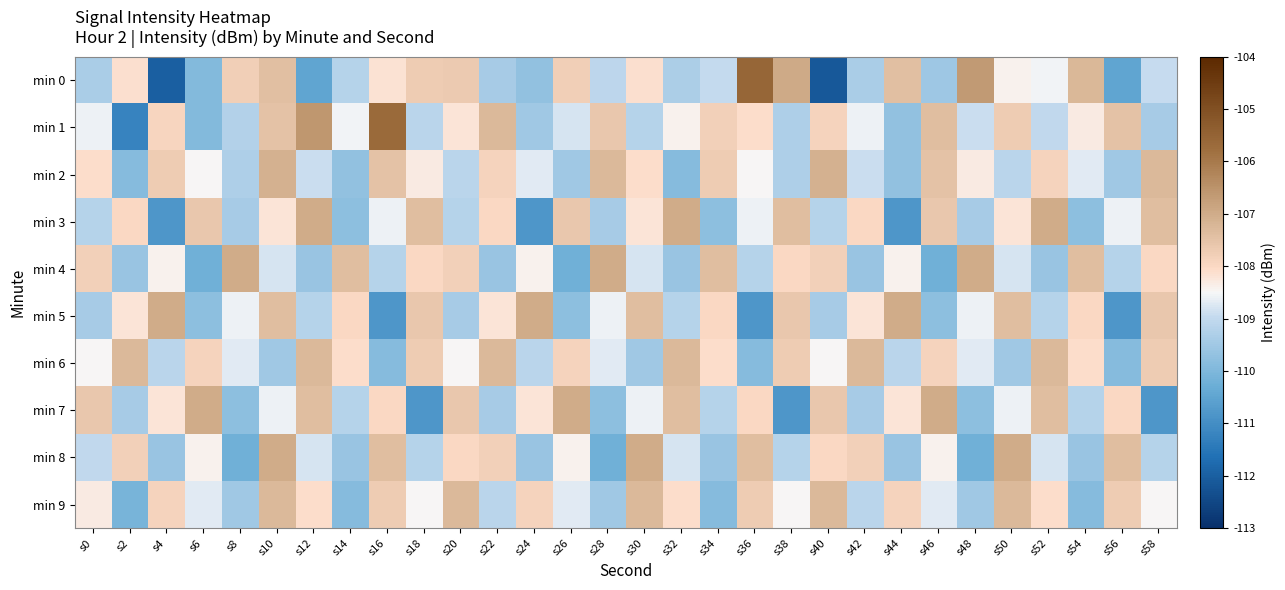

Reading right to left, what are all the values shown in this chart?

min 0: s58=-108.9	s56=-110.5	s54=-107.3	s52=-108.5	s50=-108.4	s48=-106.7	s46=-109.5	s44=-107.4	s42=-109.4	s40=-112.1	s38=-107.0	s36=-105.5	s34=-109.0	s32=-109.3	s30=-108.1	s28=-109.1	s26=-107.8	s24=-109.7	s22=-109.4	s20=-107.7	s18=-107.7	s16=-108.2	s14=-109.2	s12=-110.5	s10=-107.4	s8=-107.8	s6=-109.9	s4=-112.0	s2=-108.1	s0=-109.4
min 1: s58=-109.4	s56=-107.5	s54=-108.3	s52=-109.0	s50=-107.7	s48=-108.9	s46=-107.4	s44=-109.7	s42=-108.6	s40=-107.9	s38=-109.3	s36=-108.1	s34=-107.8	s32=-108.4	s30=-109.2	s28=-107.6	s26=-108.8	s24=-109.5	s22=-107.3	s20=-108.2	s18=-109.1	s16=-105.7	s14=-108.6	s12=-106.6	s10=-107.5	s8=-109.2	s6=-109.9	s4=-107.9	s2=-111.2	s0=-108.6
min 2: s58=-107.3	s56=-109.5	s54=-108.7	s52=-107.9	s50=-109.1	s48=-108.3	s46=-107.5	s44=-109.7	s42=-108.9	s40=-107.1	s38=-109.3	s36=-108.5	s34=-107.7	s32=-109.9	s30=-108.1	s28=-107.3	s26=-109.5	s24=-108.7	s22=-107.9	s20=-109.1	s18=-108.3	s16=-107.5	s14=-109.7	s12=-108.9	s10=-107.1	s8=-109.3	s6=-108.5	s4=-107.7	s2=-109.9	s0=-108.1
min 3: s58=-107.4	s56=-108.6	s54=-109.8	s52=-107.0	s50=-108.2	s48=-109.4	s46=-107.6	s44=-110.8	s42=-108.0	s40=-109.2	s38=-107.4	s36=-108.6	s34=-109.8	s32=-107.0	s30=-108.2	s28=-109.4	s26=-107.6	s24=-110.8	s22=-108.0	s20=-109.2	s18=-107.4	s16=-108.6	s14=-109.8	s12=-107.0	s10=-108.2	s8=-109.4	s6=-107.6	s4=-110.8	s2=-108.0	s0=-109.2
min 4: s58=-108.0	s56=-109.2	s54=-107.4	s52=-109.6	s50=-108.8	s48=-107.0	s46=-110.2	s44=-108.4	s42=-109.6	s40=-107.8	s38=-108.0	s36=-109.2	s34=-107.4	s32=-109.6	s30=-108.8	s28=-107.0	s26=-110.2	s24=-108.4	s22=-109.6	s20=-107.8	s18=-108.0	s16=-109.2	s14=-107.4	s12=-109.6	s10=-108.8	s8=-107.0	s6=-110.2	s4=-108.4	s2=-109.6	s0=-107.8
min 5: s58=-107.6	s56=-110.8	s54=-108.0	s52=-109.2	s50=-107.4	s48=-108.6	s46=-109.8	s44=-107.0	s42=-108.2	s40=-109.4	s38=-107.6	s36=-110.8	s34=-108.0	s32=-109.2	s30=-107.4	s28=-108.6	s26=-109.8	s24=-107.0	s22=-108.2	s20=-109.4	s18=-107.6	s16=-110.8	s14=-108.0	s12=-109.2	s10=-107.4	s8=-108.6	s6=-109.8	s4=-107.0	s2=-108.2	s0=-109.4
min 6: s58=-107.7	s56=-109.9	s54=-108.1	s52=-107.3	s50=-109.5	s48=-108.7	s46=-107.9	s44=-109.1	s42=-107.3	s40=-108.5	s38=-107.7	s36=-109.9	s34=-108.1	s32=-107.3	s30=-109.5	s28=-108.7	s26=-107.9	s24=-109.1	s22=-107.3	s20=-108.5	s18=-107.7	s16=-109.9	s14=-108.1	s12=-107.3	s10=-109.5	s8=-108.7	s6=-107.9	s4=-109.1	s2=-107.3	s0=-108.5
min 7: s58=-110.8	s56=-108.0	s54=-109.2	s52=-107.4	s50=-108.6	s48=-109.8	s46=-107.0	s44=-108.2	s42=-109.4	s40=-107.6	s38=-110.8	s36=-108.0	s34=-109.2	s32=-107.4	s30=-108.6	s28=-109.8	s26=-107.0	s24=-108.2	s22=-109.4	s20=-107.6	s18=-110.8	s16=-108.0	s14=-109.2	s12=-107.4	s10=-108.6	s8=-109.8	s6=-107.0	s4=-108.2	s2=-109.4	s0=-107.6
min 8: s58=-109.2	s56=-107.4	s54=-109.6	s52=-108.8	s50=-107.0	s48=-110.2	s46=-108.4	s44=-109.6	s42=-107.8	s40=-108.0	s38=-109.2	s36=-107.4	s34=-109.6	s32=-108.8	s30=-107.0	s28=-110.2	s26=-108.4	s24=-109.6	s22=-107.8	s20=-108.0	s18=-109.2	s16=-107.4	s14=-109.6	s12=-108.8	s10=-107.0	s8=-110.2	s6=-108.4	s4=-109.6	s2=-107.8	s0=-109.0
min 9: s58=-108.5	s56=-107.7	s54=-109.9	s52=-108.1	s50=-107.3	s48=-109.5	s46=-108.7	s44=-107.9	s42=-109.1	s40=-107.3	s38=-108.5	s36=-107.7	s34=-109.9	s32=-108.1	s30=-107.3	s28=-109.5	s26=-108.7	s24=-107.9	s22=-109.1	s20=-107.3	s18=-108.5	s16=-107.7	s14=-109.9	s12=-108.1	s10=-107.3	s8=-109.5	s6=-108.7	s4=-107.9	s2=-110.1	s0=-108.3